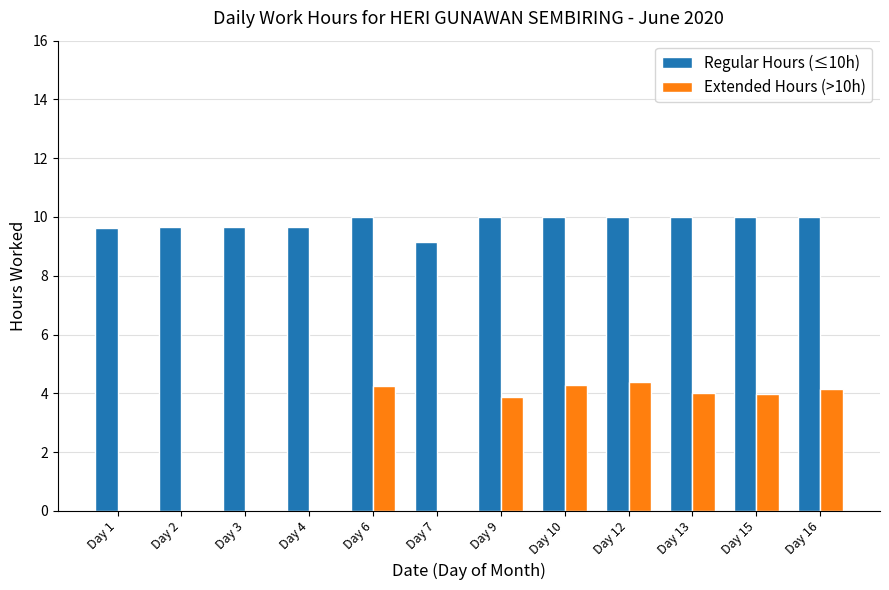

Does the chart contain stacked bars?

No